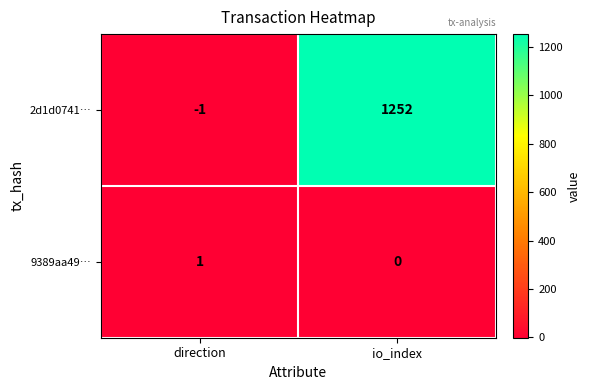

At which label is 2d1d0741… closest to 625?

direction